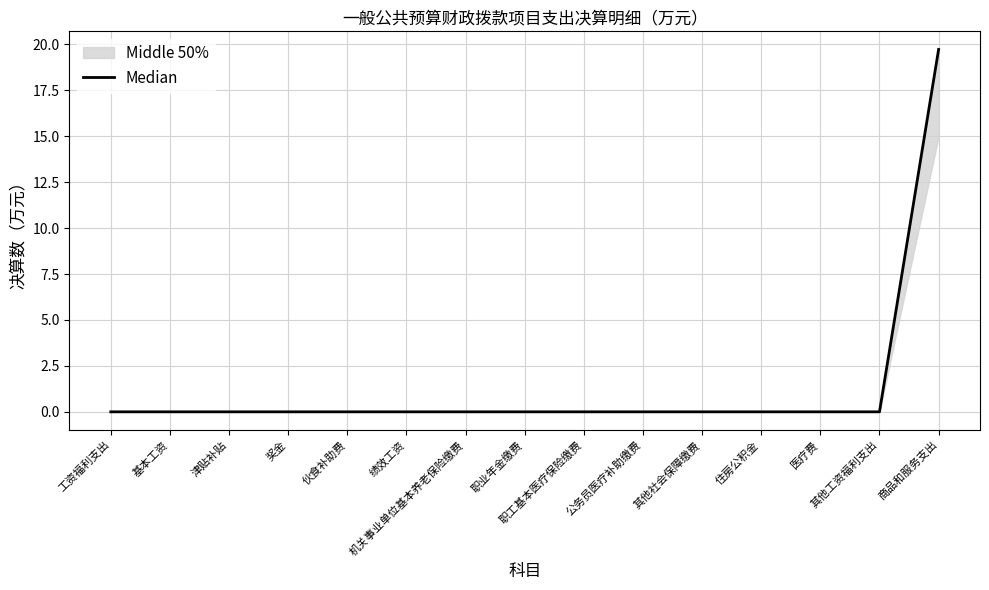

Count the number of data series in this chart.

1